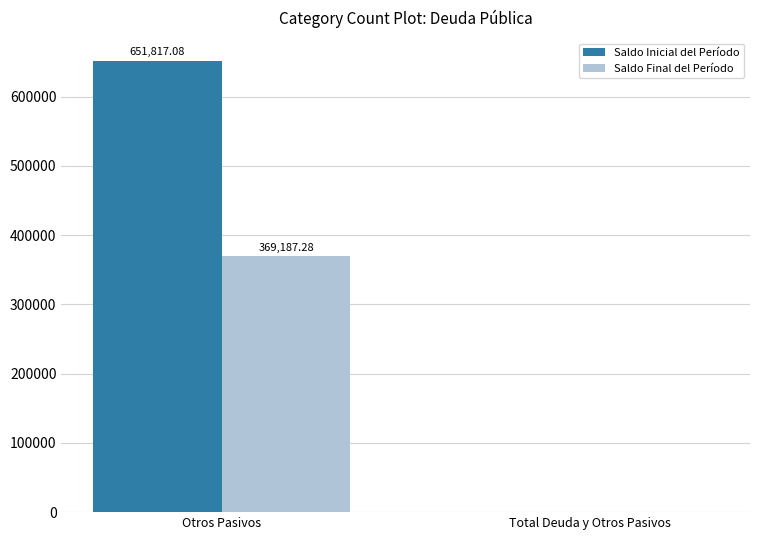

What is the sum of all Saldo Final del Período values?

369187.3